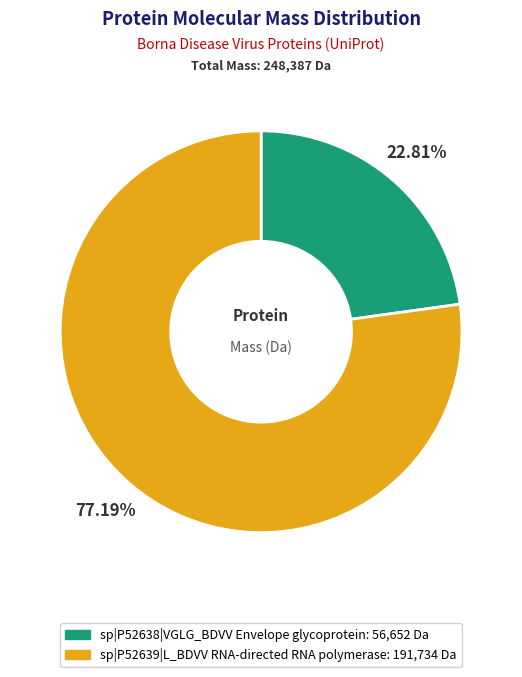

Between sp|P52638|VGLG_BDVV Envelope glycoprotein and sp|P52639|L_BDVV RNA-directed RNA polymerase, which is larger?

sp|P52639|L_BDVV RNA-directed RNA polymerase